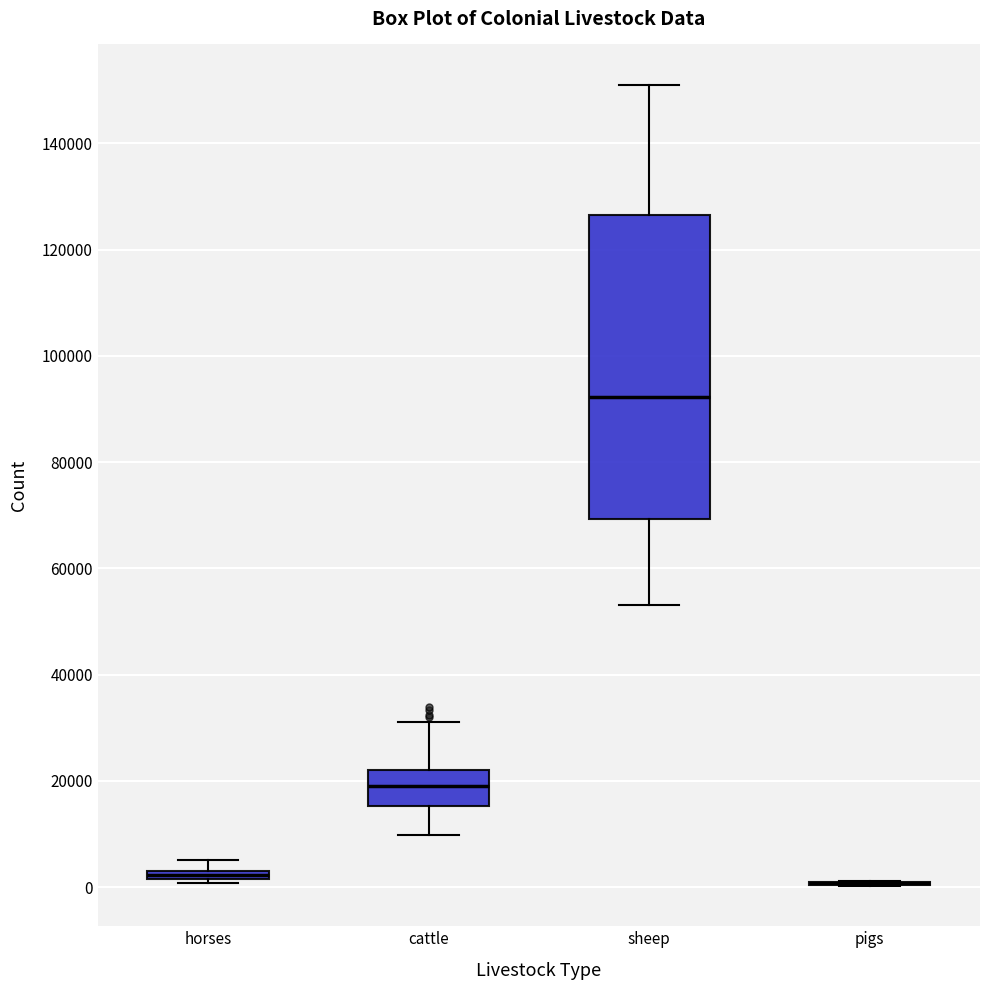

Which box is the tallest, from its lower edge to its upper edge?

sheep